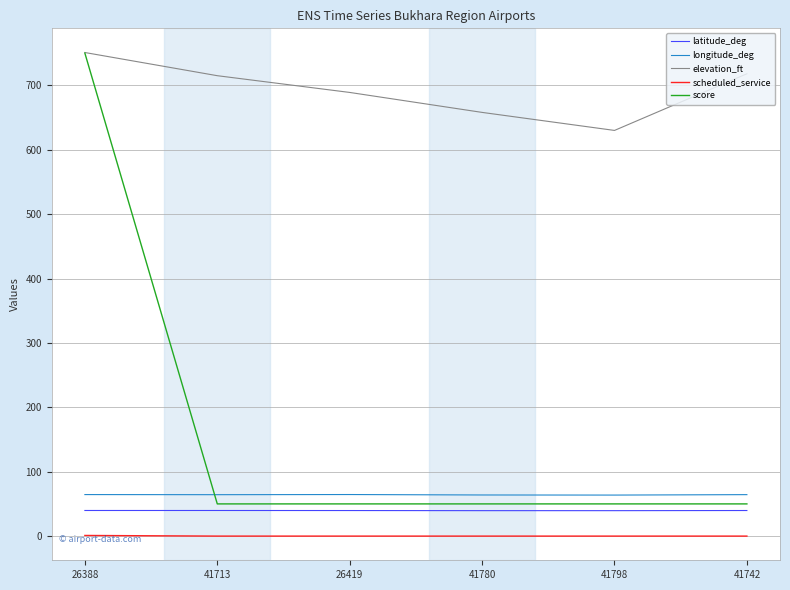

At which label is elevation_ft closest to 690?

26419